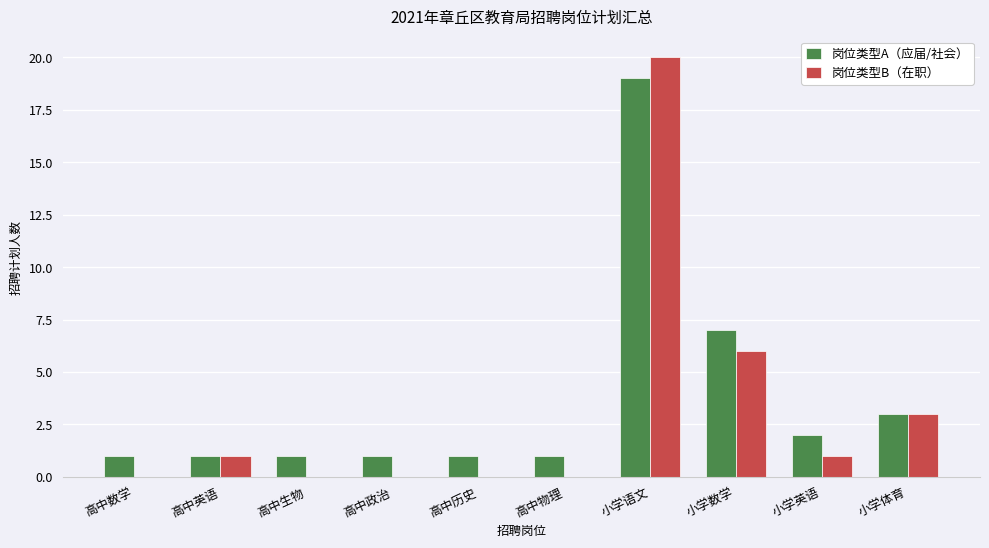

How many groups of bars are there?

10